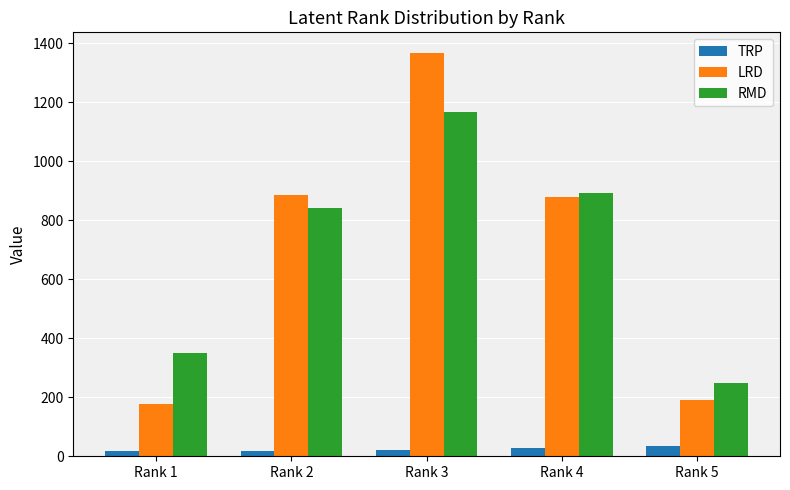

What are all the series names shown in the legend?

TRP, LRD, RMD